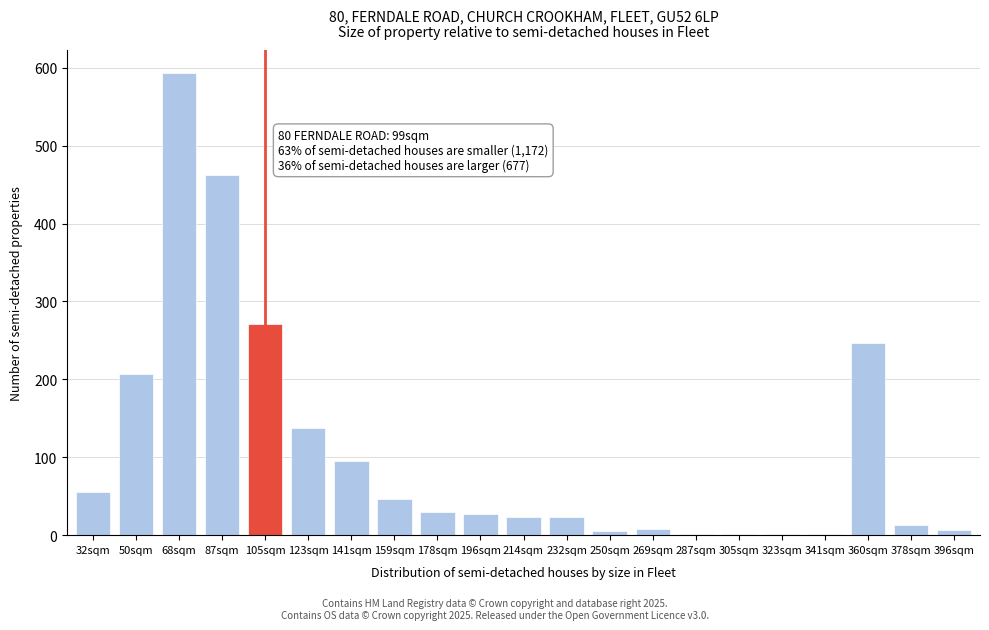

True or false: the data shows 23 at 232sqm.

True